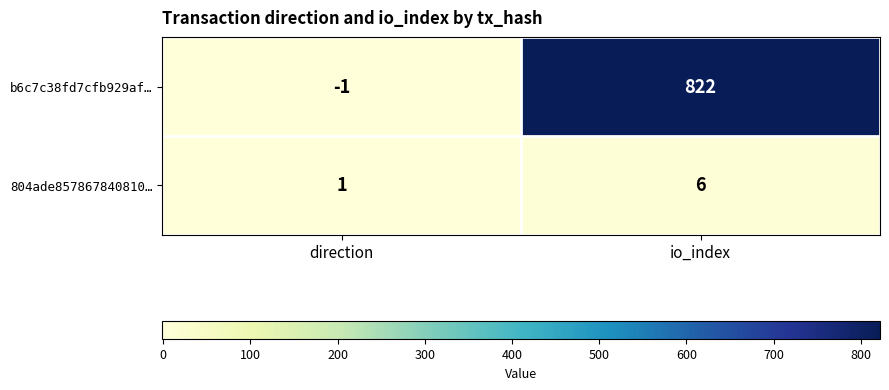

Which series has the largest total across all categories?

b6c7c38fd7cfb929af…